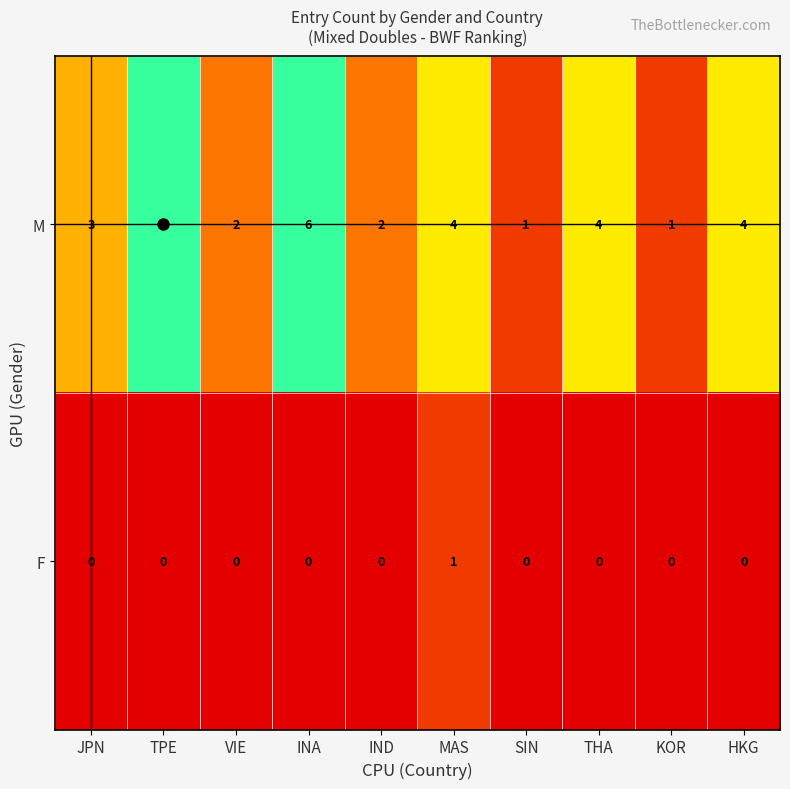

List the series in order of their overall mean, lowest first.

F, M